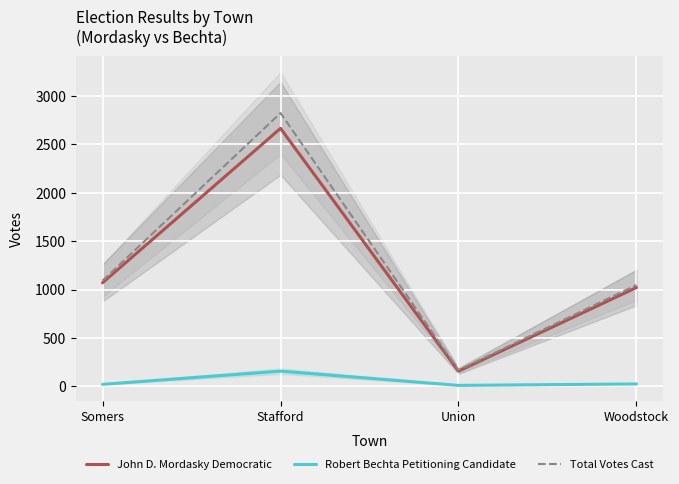

What is the sum of the Total Votes Cast values at Woodstock and Somers?

2139